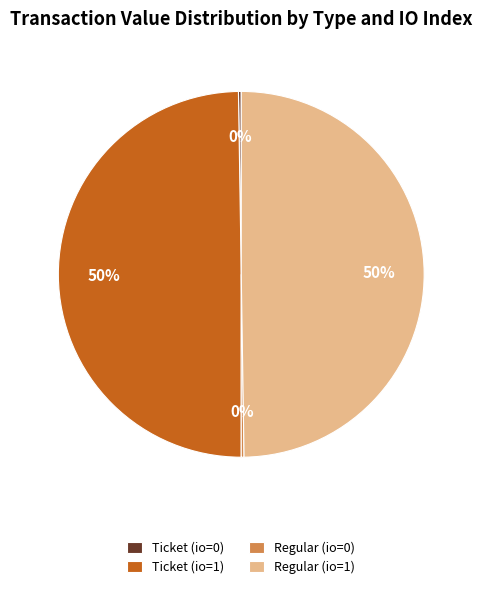

What percentage is the Regular (io=1) slice, to the nearest percent?

50%